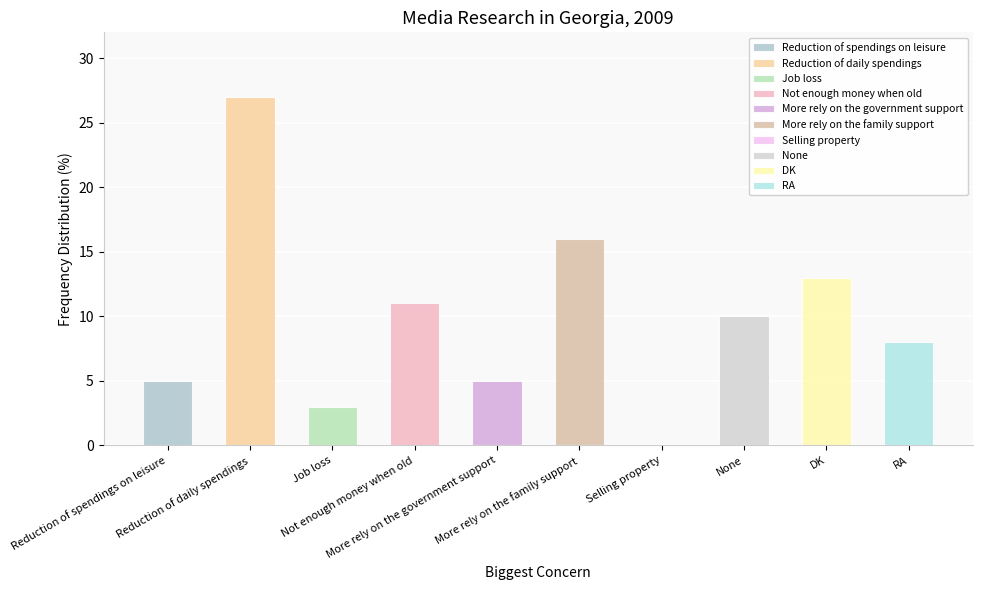

The chart shows a value of 5 at Job loss. True or false?

False